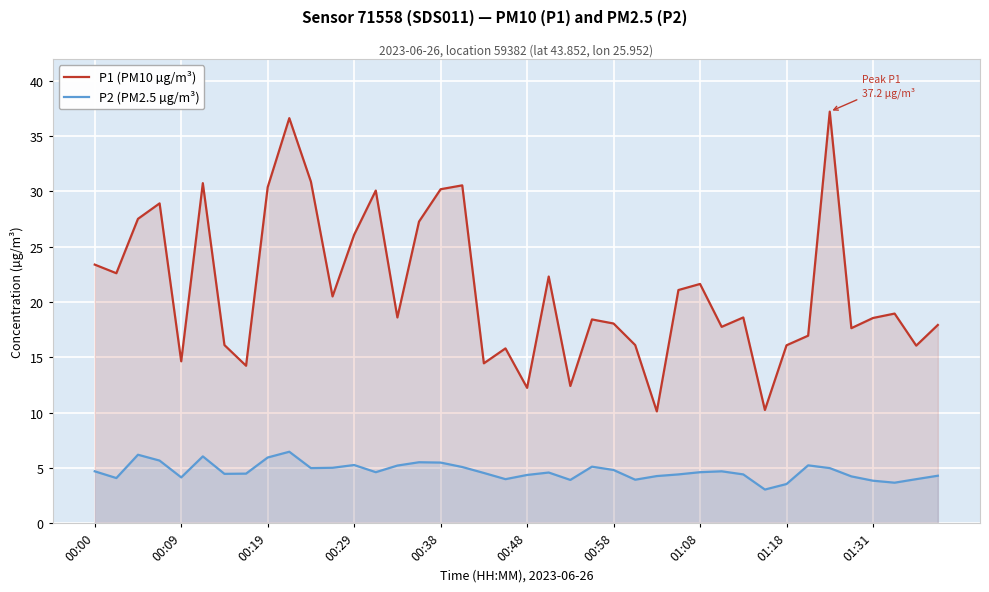

Which category has the lowest value across all series?

31